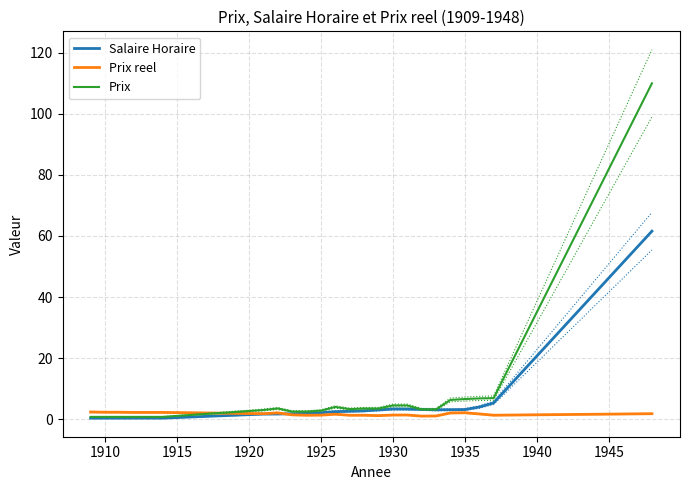

At how many categories does at least one series exceed 103?

1